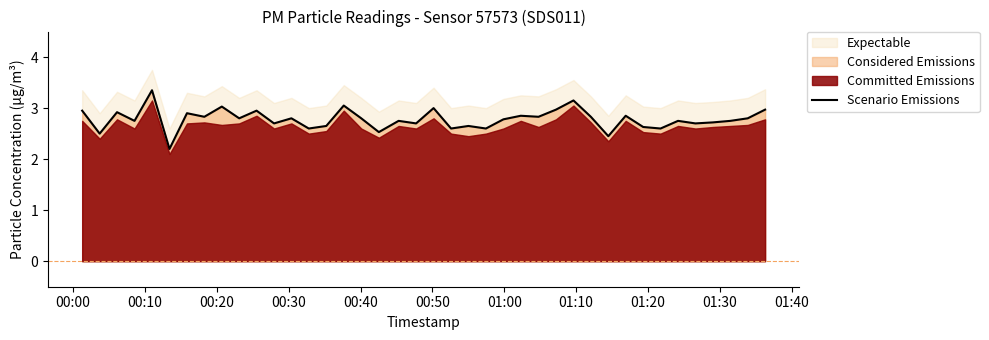

What is the smallest value displayed?

2.2